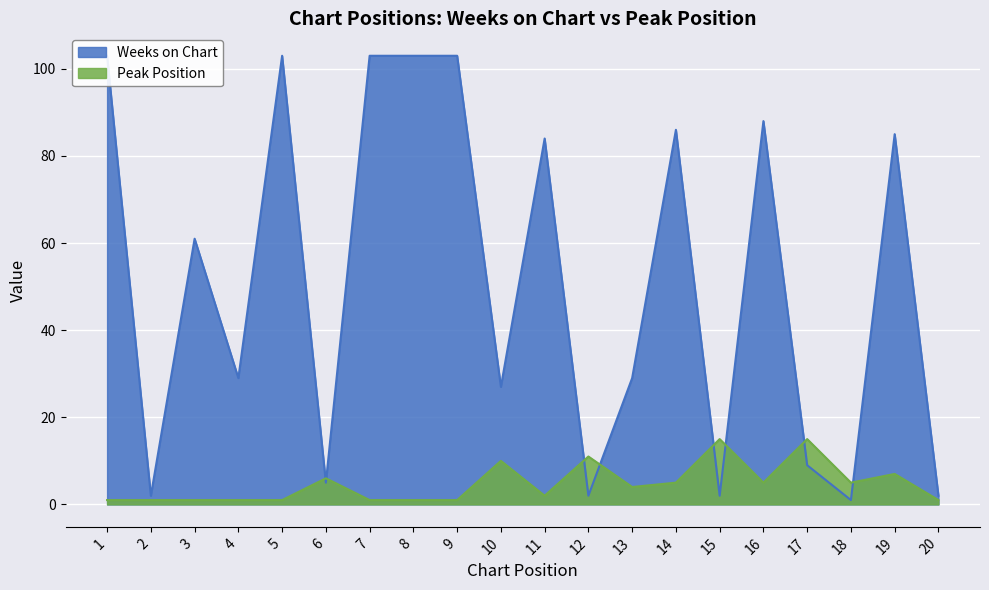

How many lines are shown in the chart?

2